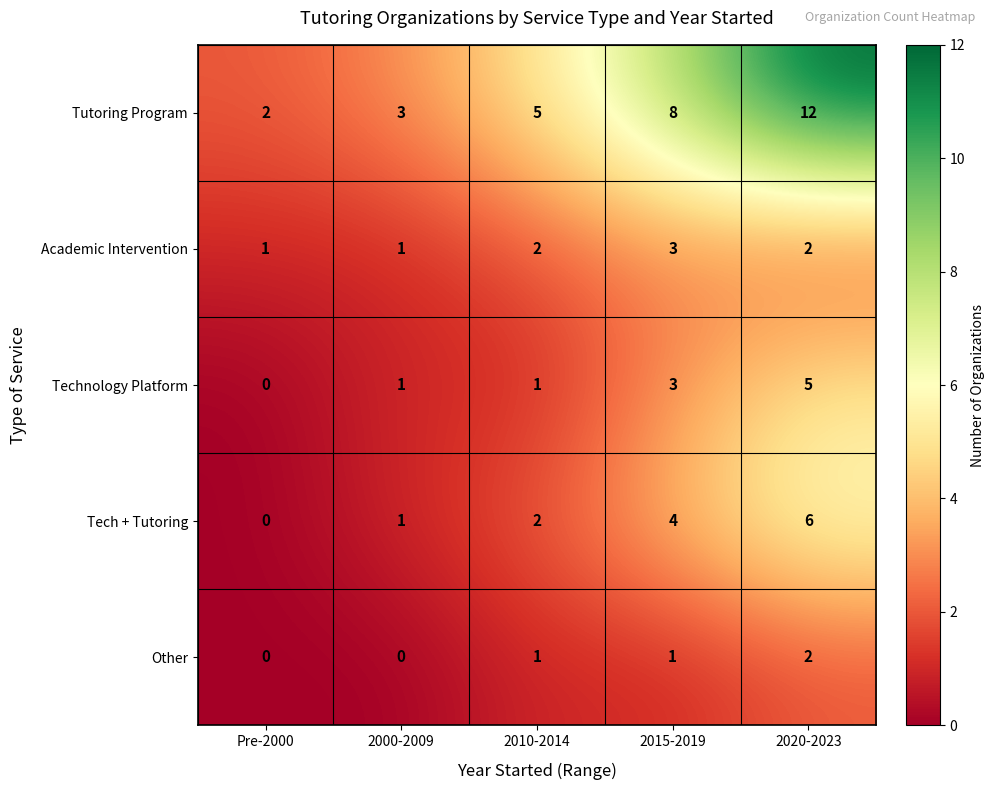

How many data points in Tutoring Program are less than 5?

2